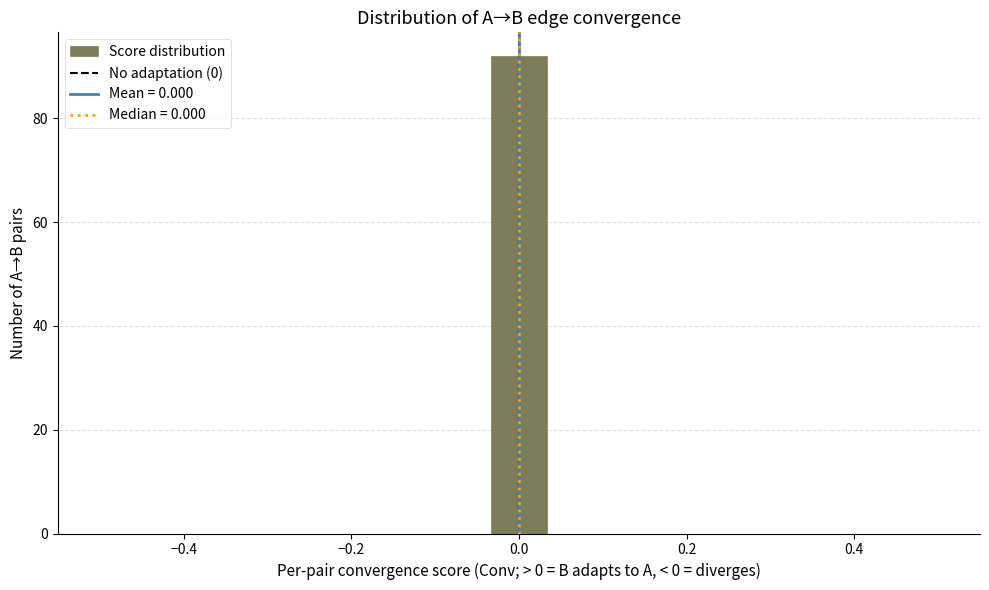

Around what value on the x-axis is the tallest bar? Give the approximate position of its centre, as read against the axis.

0.00